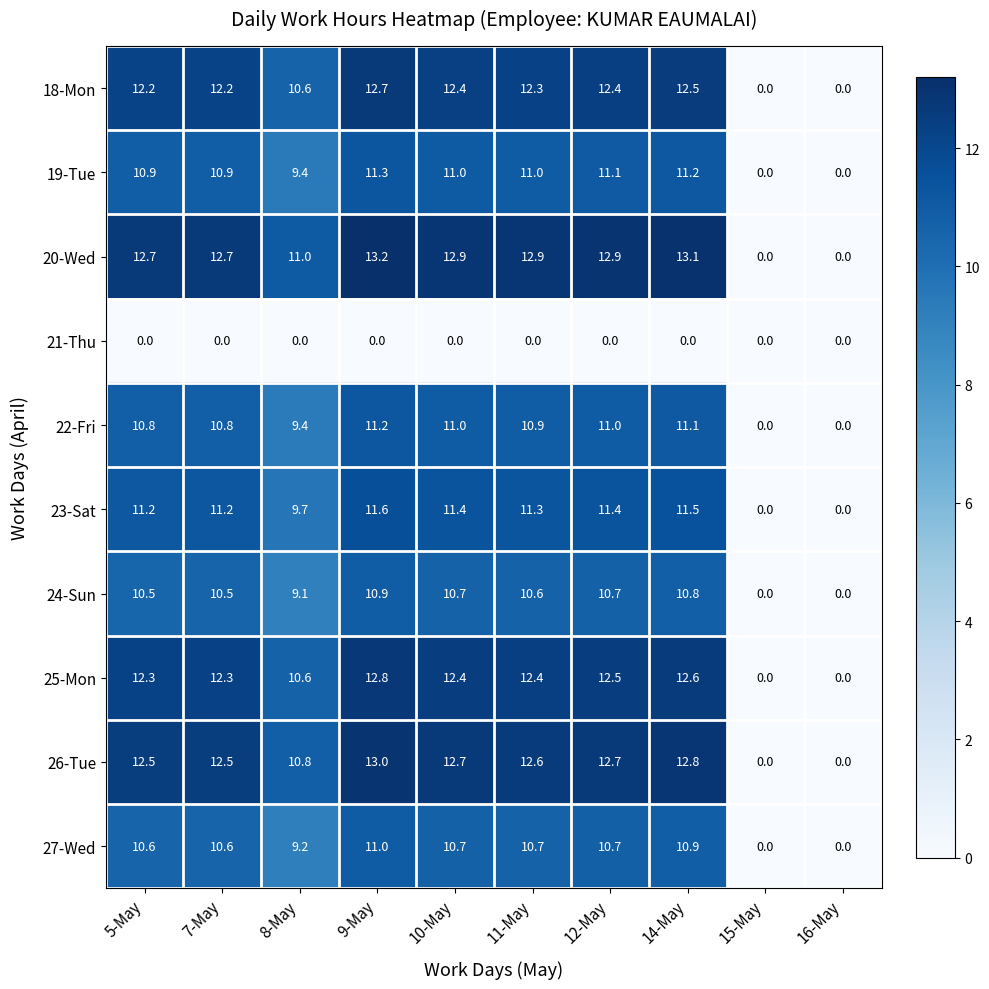

Is it true that 26-Tue equals -7.2 at 15-May?

False